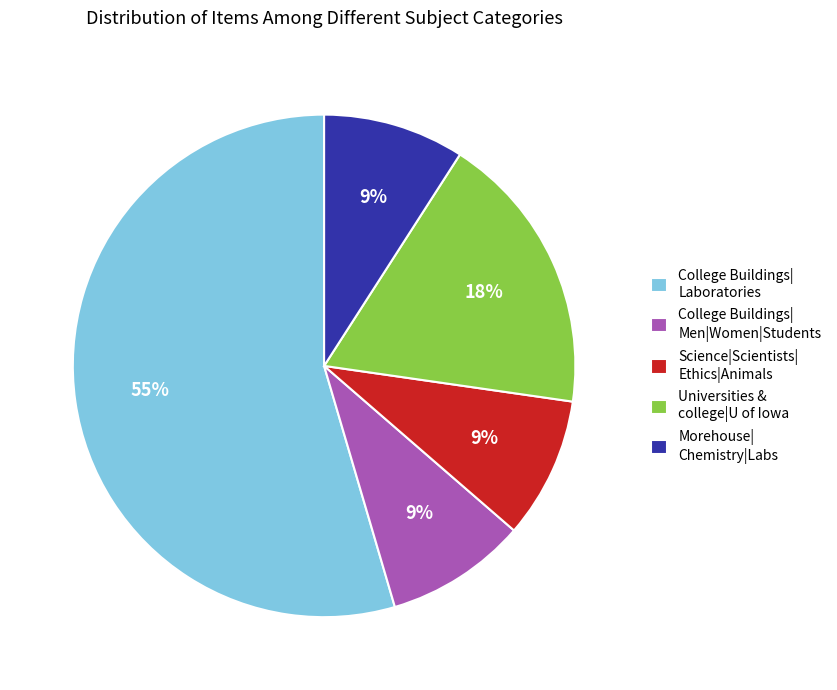

How many slices are in this pie chart?

5